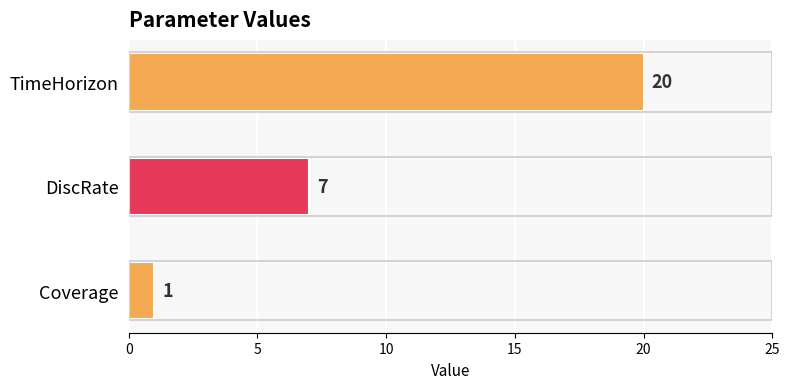

What is the minimum value shown in the chart?

1